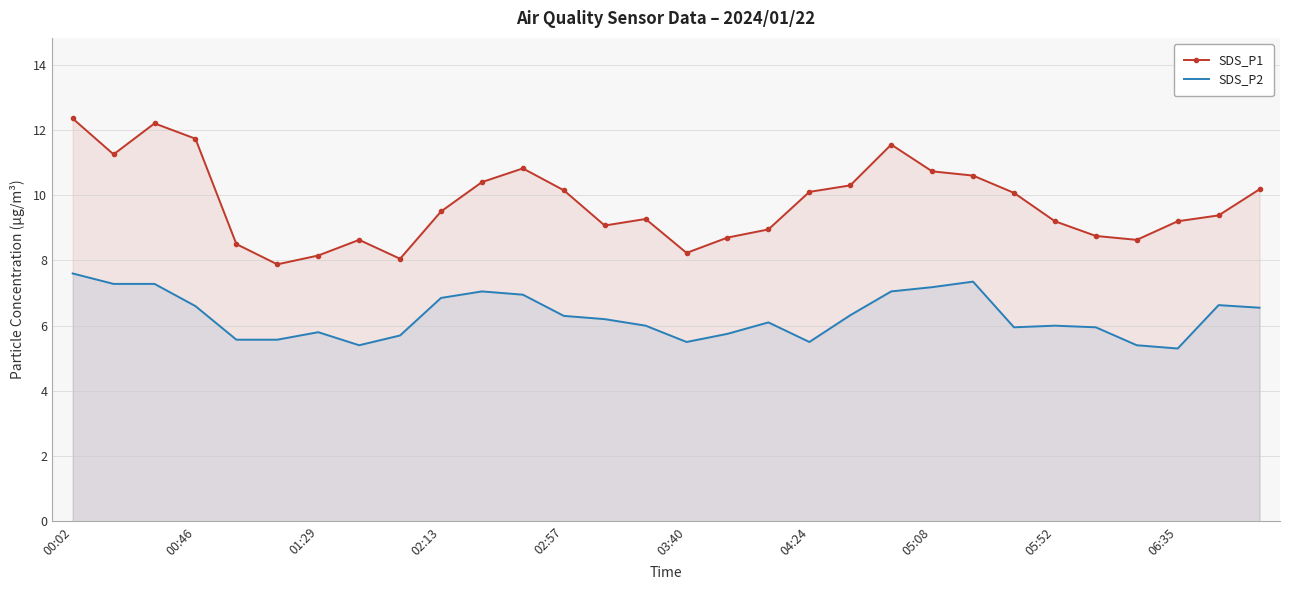

True or false: SDS_P2 and SDS_P1 cross at least once.

False